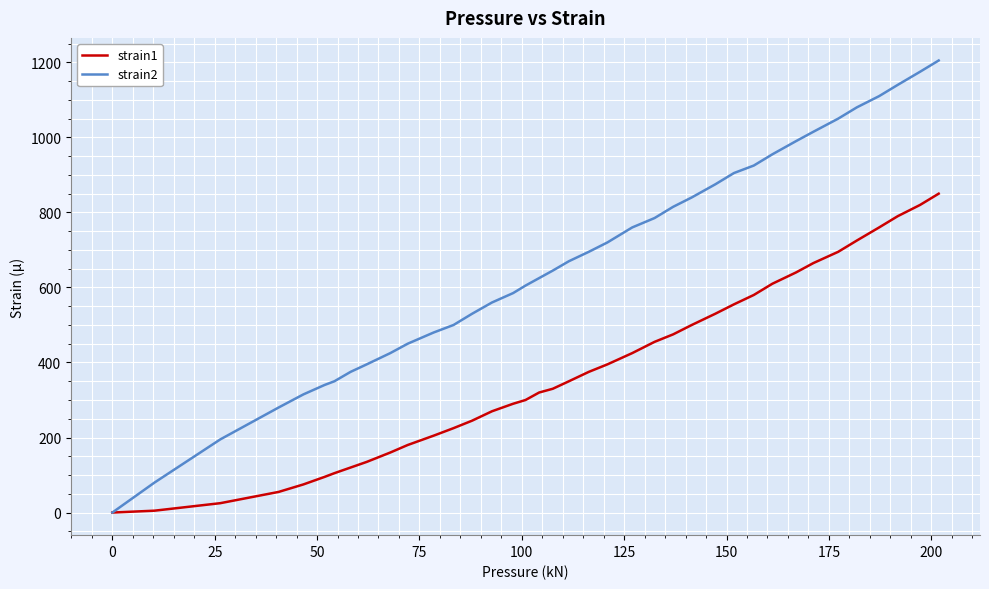

Which series has the largest total across all categories?

strain2